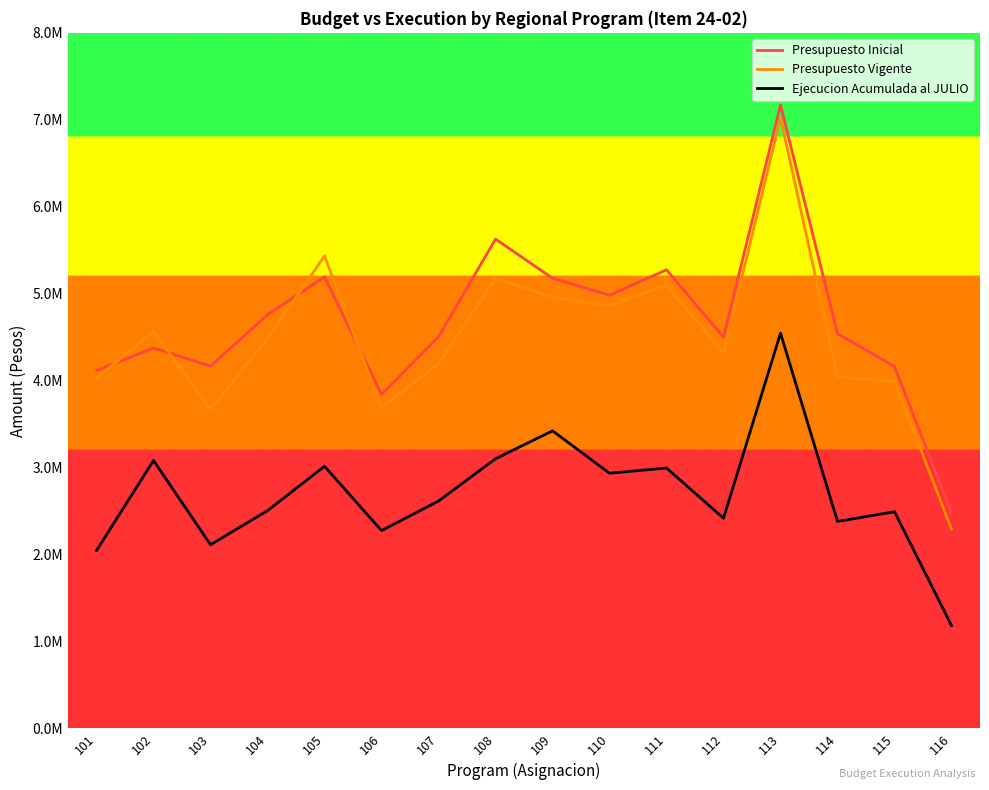

Rank the series by their maximum value, from lowest to highest.

Ejecucion Acumulada al JULIO, Presupuesto Vigente, Presupuesto Inicial